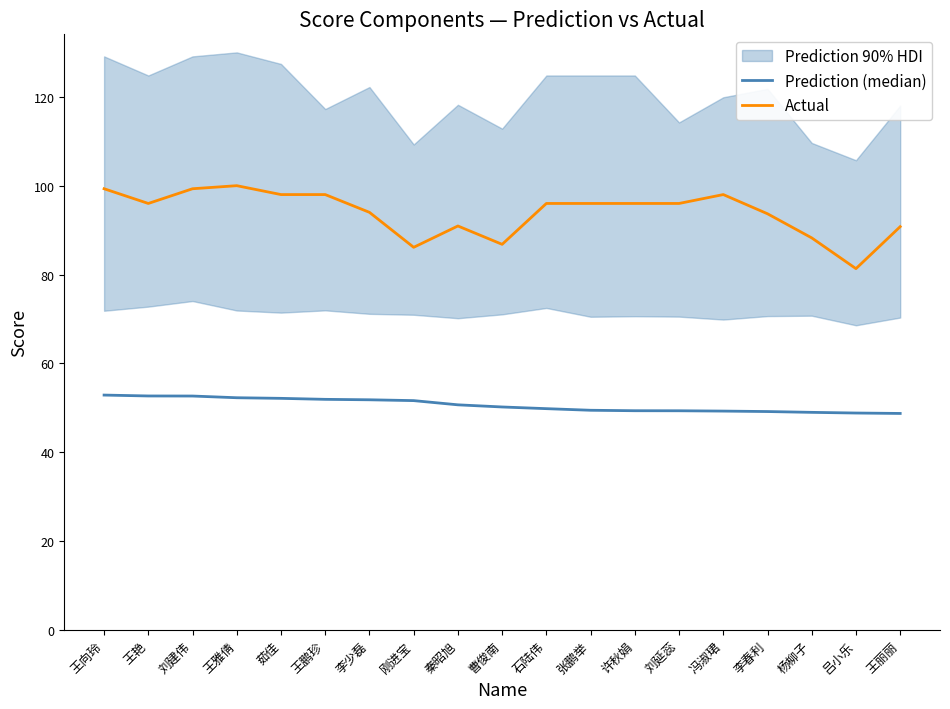

The value of Actual at 王鹏珍 is 98.0. True or false?

True